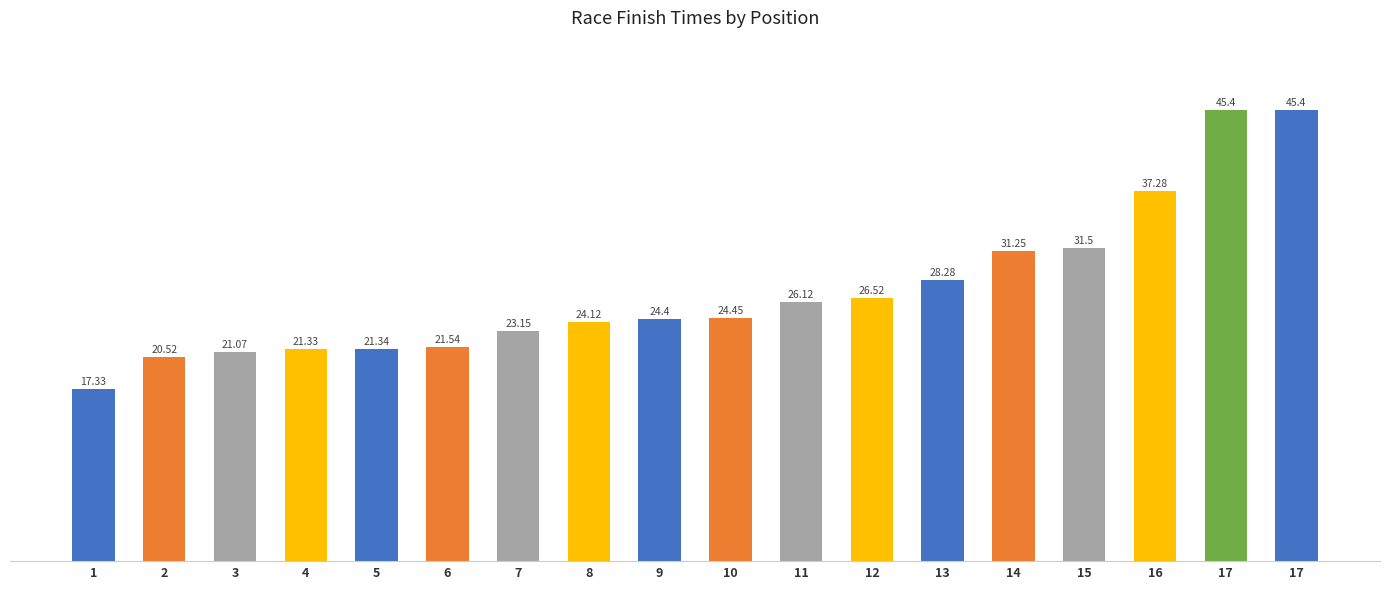

The chart shows a value of 4.8 at 5. True or false?

False